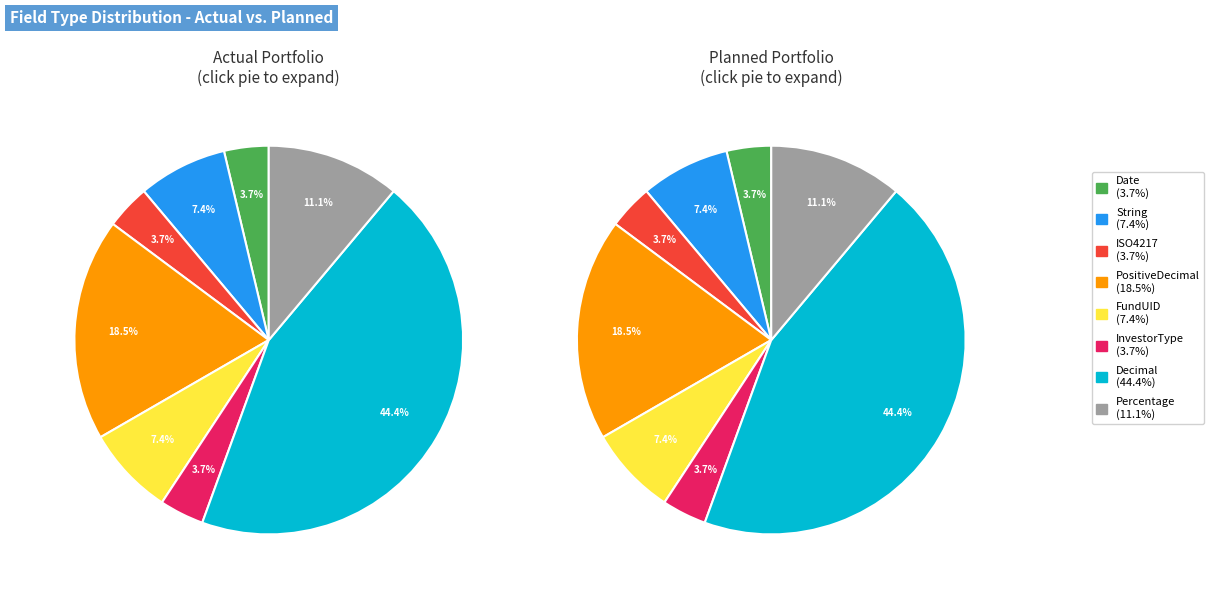

What is the smallest slice in the pie chart?

Date